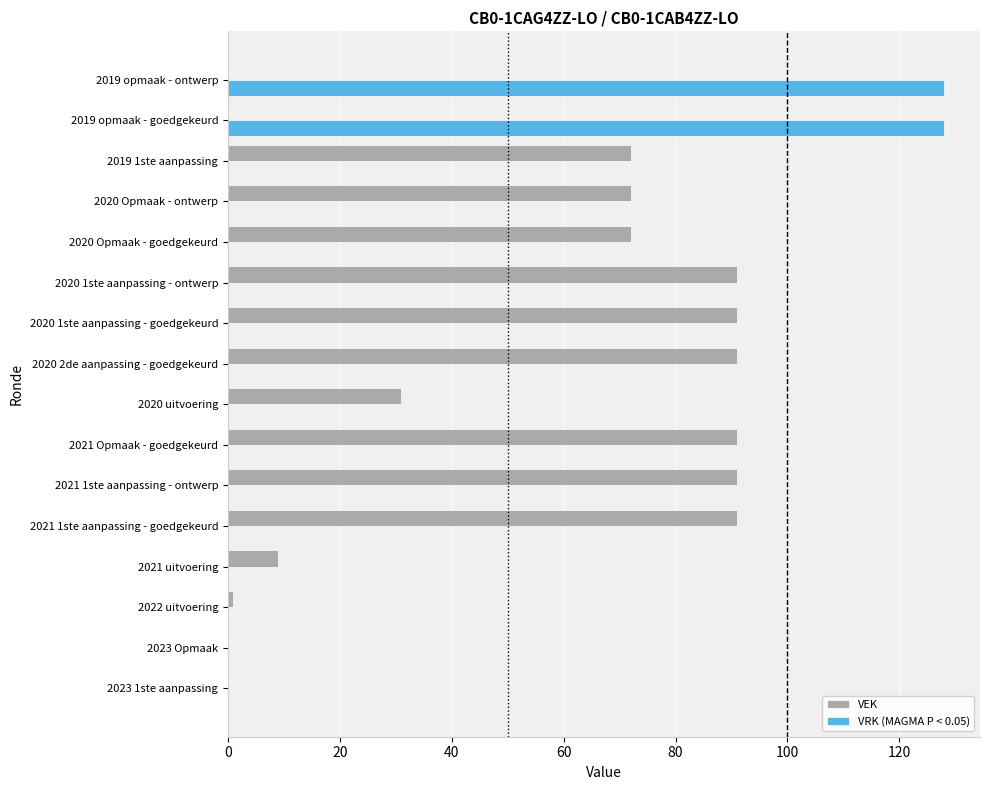

The VRK (MAGMA P < 0.05) series shows 0 at 2020 Opmaak - ontwerp. True or false?

True